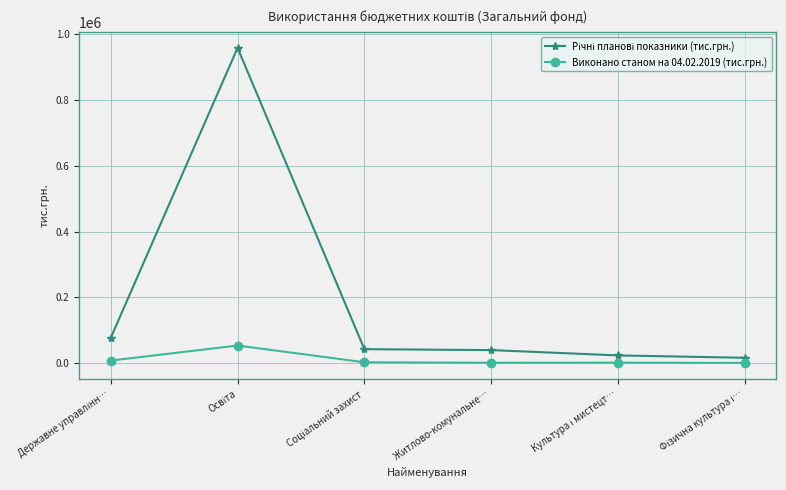

What is the maximum value shown in the chart?

958367.7